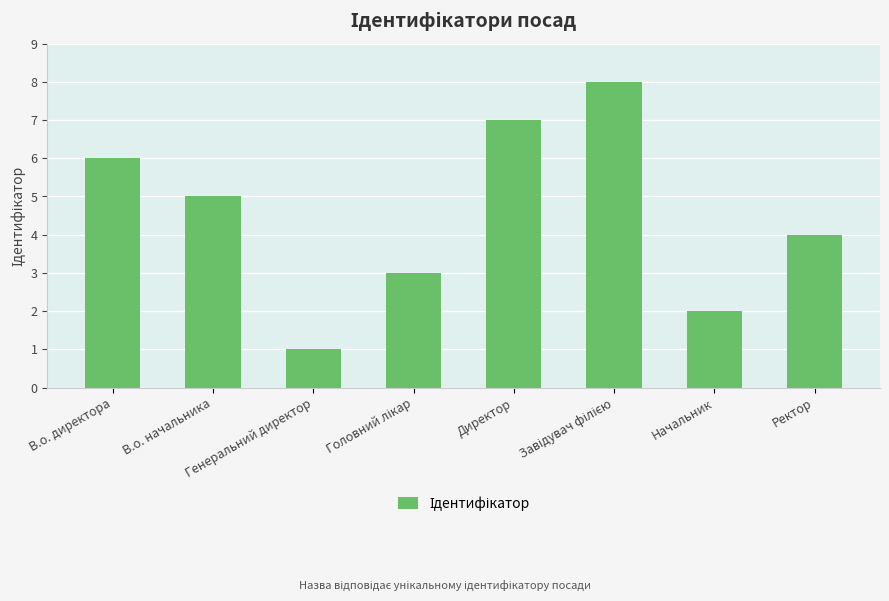

What is the difference between the maximum and minimum values?

7